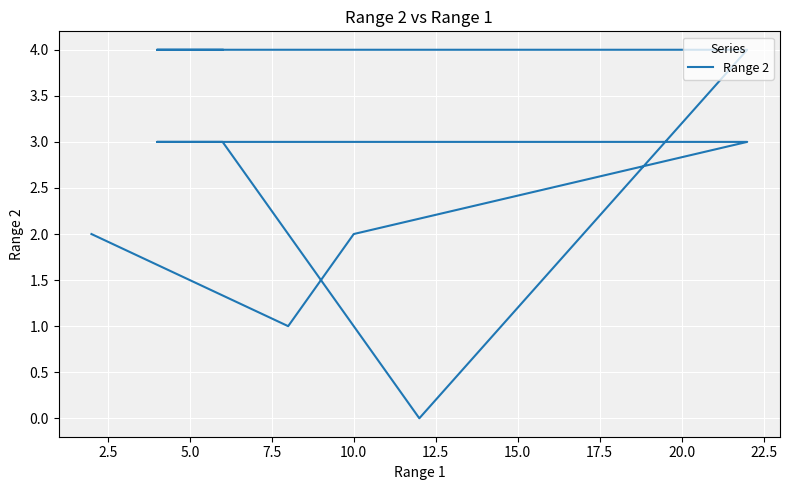

True or false: the data shows 1 at 22.5.

False